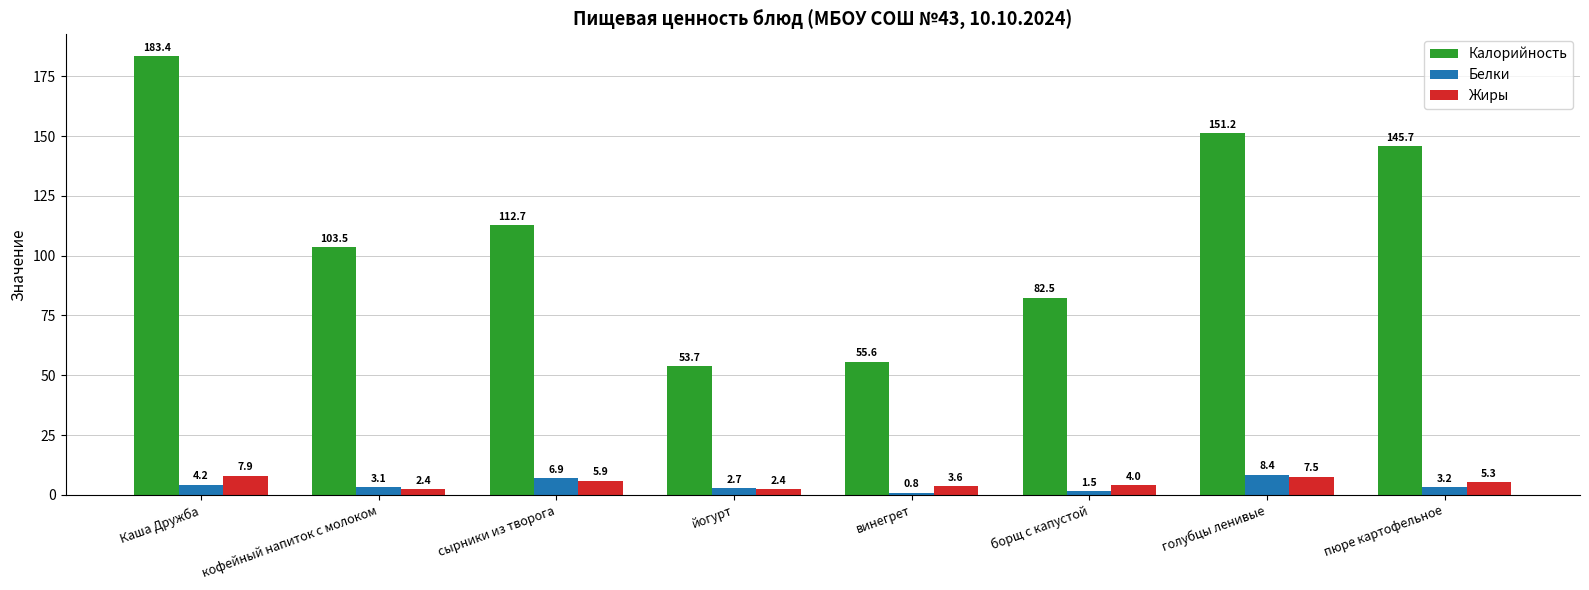

How many data points in Белки are above 3?

5